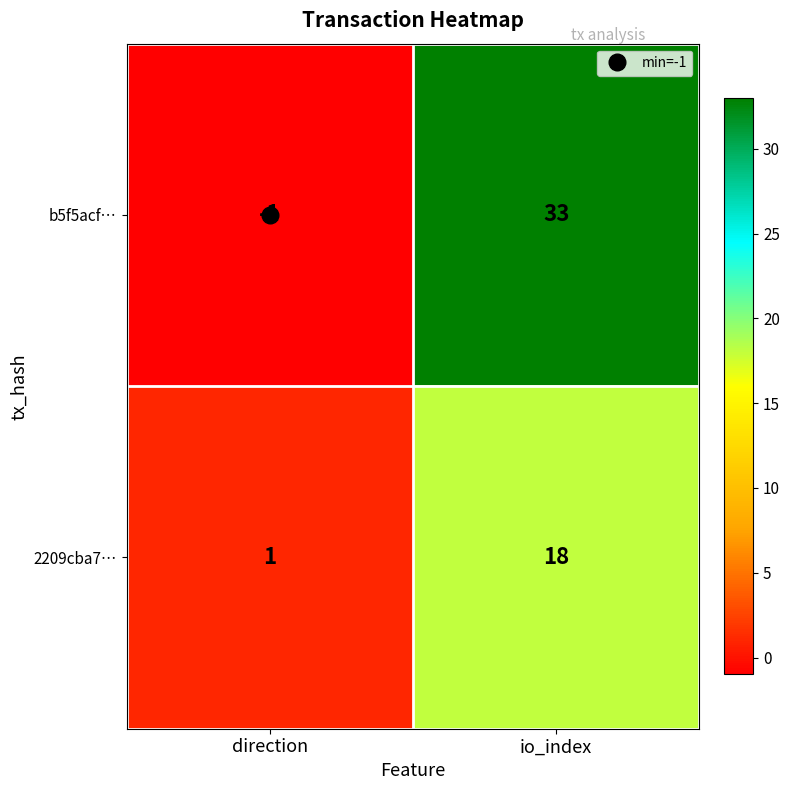

What is the sum of the b5f5acf… values at direction and io_index?

32